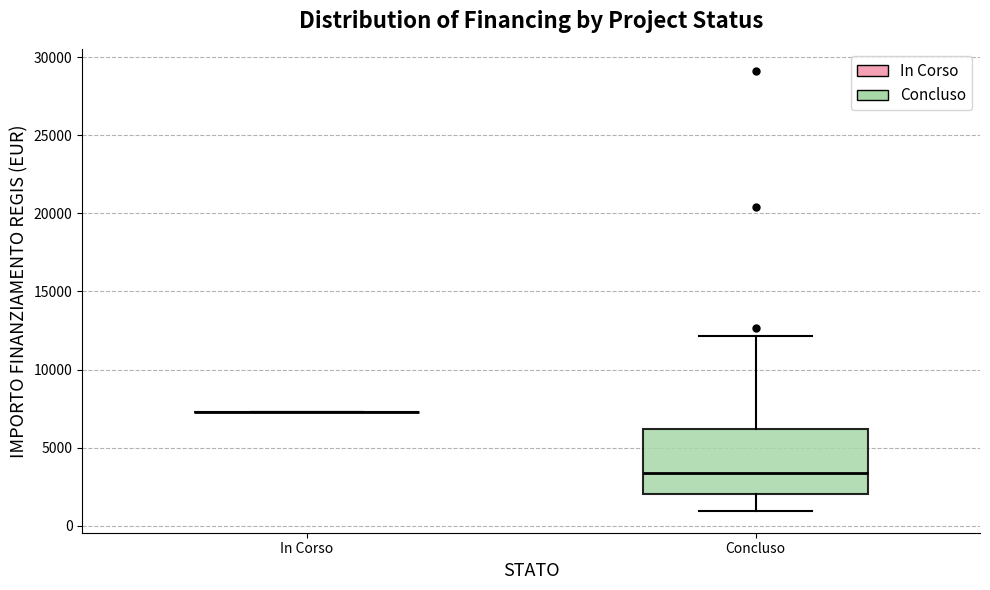

Reading left to right, transcribe this box plot: for each box, give where its median line is, the range the box spans, and where its two whiskers end, as read against the y-axis. The values are not printed on the chart, so give them approximately, as read against the axis.

In Corso: box collapsed to a line at 7500, whiskers 7500 to 7500
Concluso: median 3500, box 2000 to 6000, whiskers 1000 to 12000